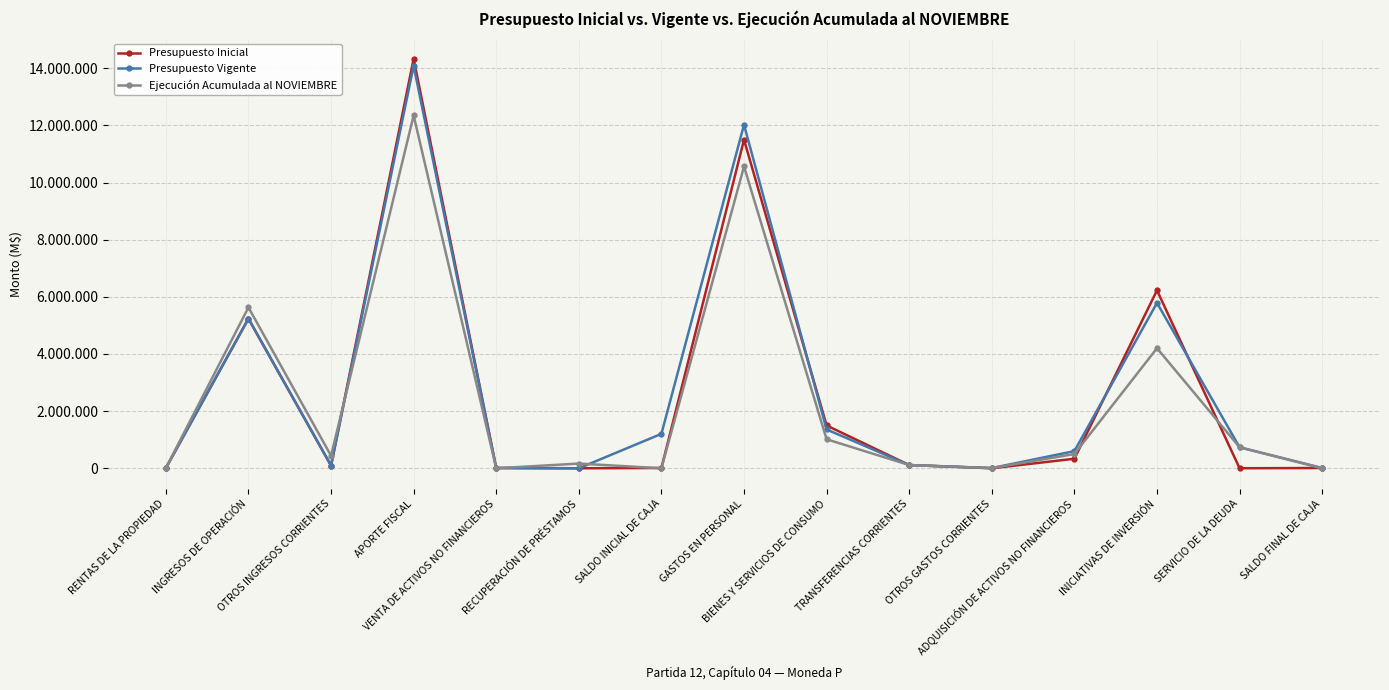

What is the difference between the maximum and minimum values in the Ejecución Acumulada al NOVIEMBRE series?

12349504